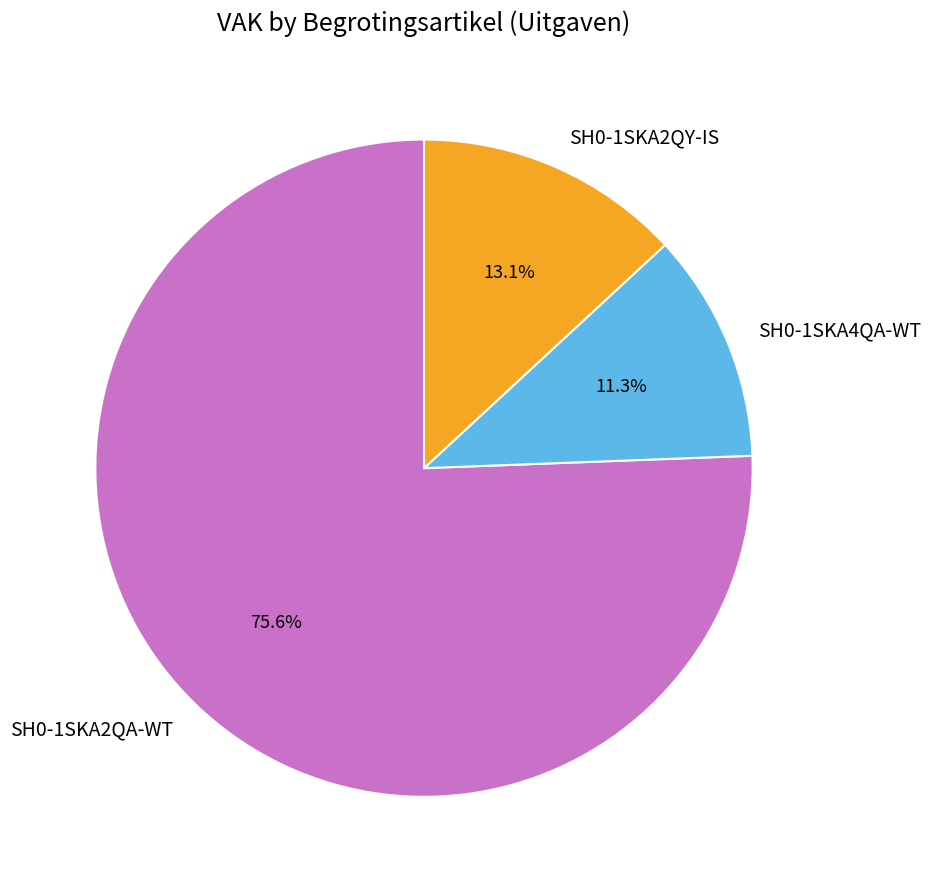

What is the ratio of the value at SH0-1SKA2QY-IS to the value at SH0-1SKA4QA-WT?

1.2